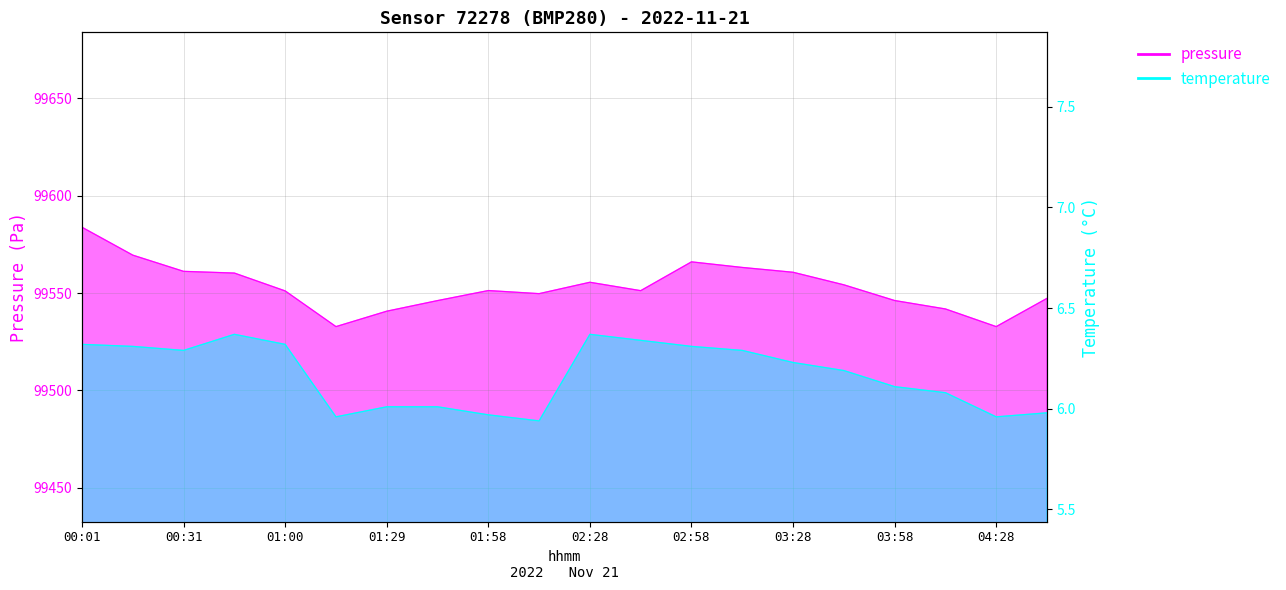

Reading left to right, list all the values displayed in this chart.

pressure: 99583.8	99569.4	99561.1	99560.2	99551.1	99532.8	99540.7	99546.1	99551.3	99549.7	99555.5	99551.2	99566.0	99563.1	99560.7	99554.2	99546.2	99541.8	99532.8	99547.3
temperature: 6.3	6.3	6.3	6.4	6.3	6.0	6.0	6.0	6.0	5.9	6.4	6.3	6.3	6.3	6.2	6.2	6.1	6.1	6.0	6.0